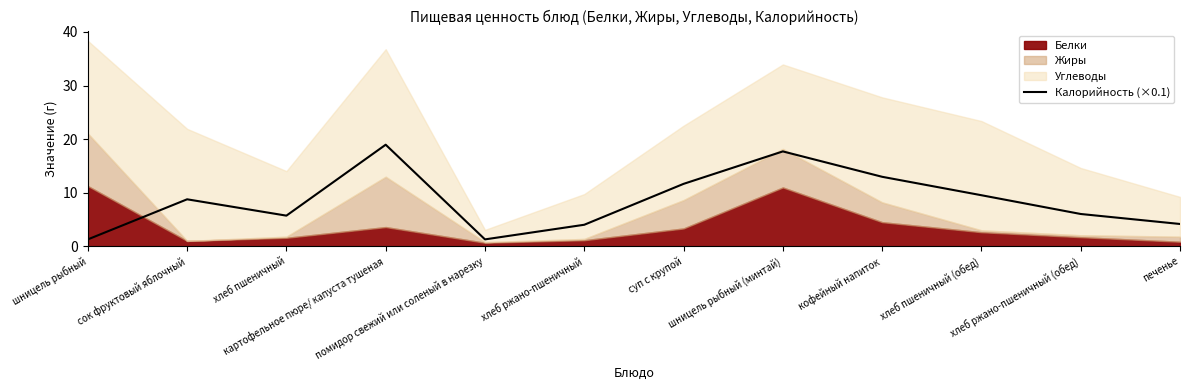

The chart shows a value of 1.3 at помидор свежий или соленый в нарезку. True or false?

True